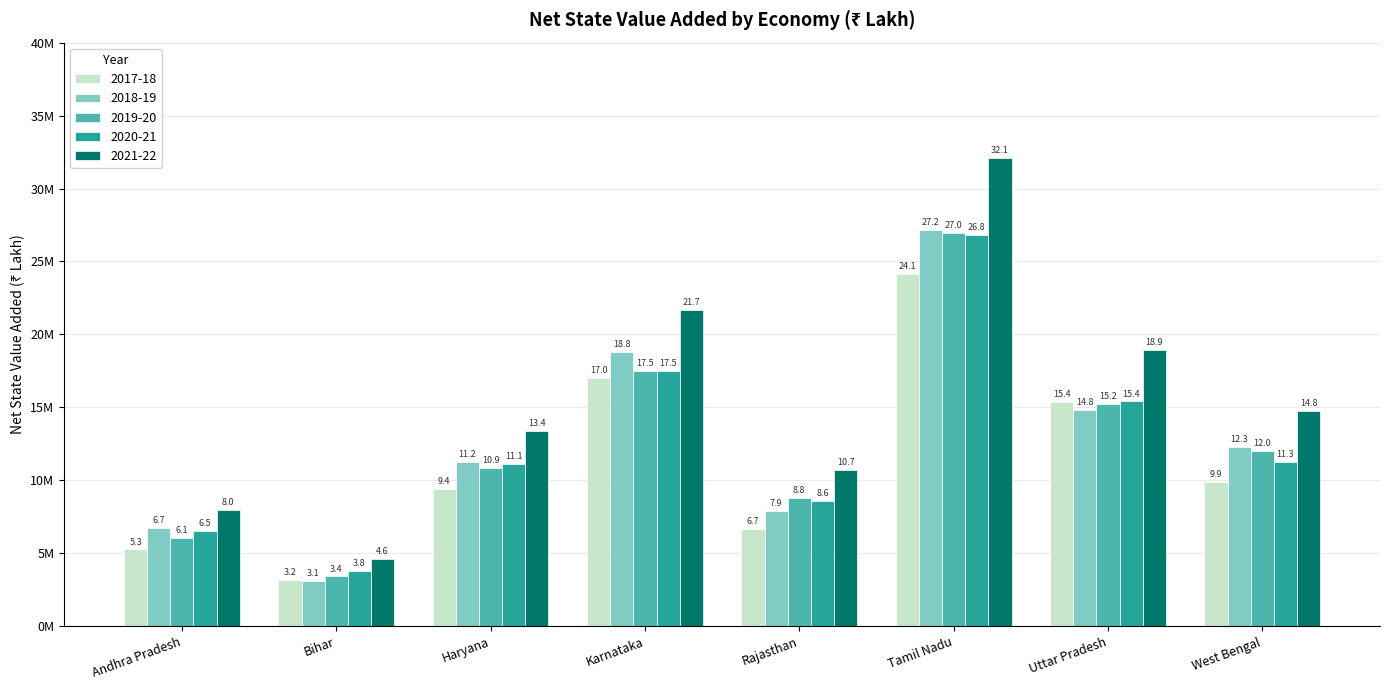

Does the chart contain stacked bars?

No